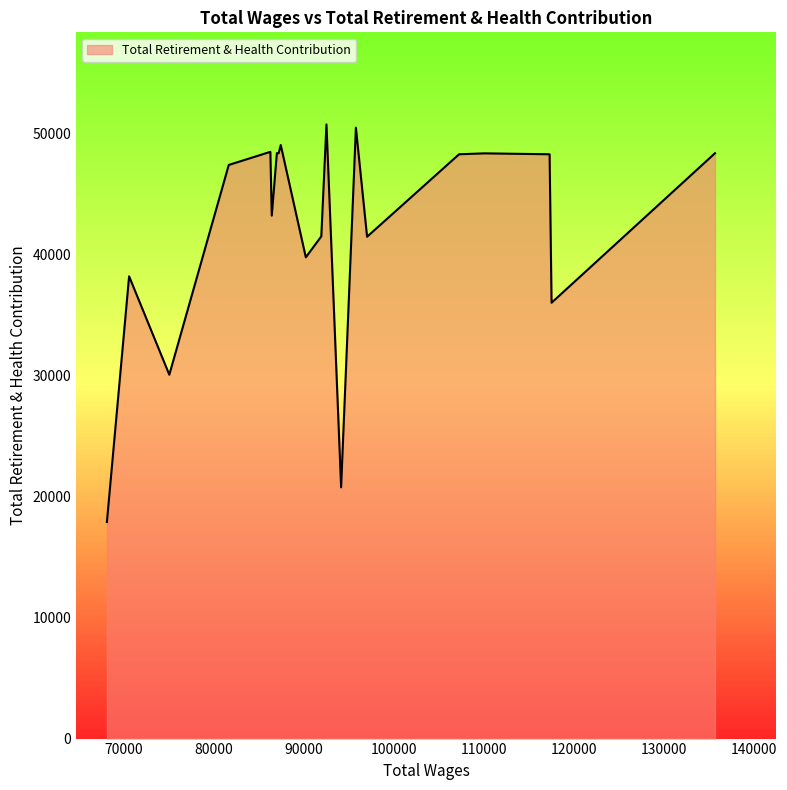

How many interior local peaks (higher than both neighbors) does the data have?

7